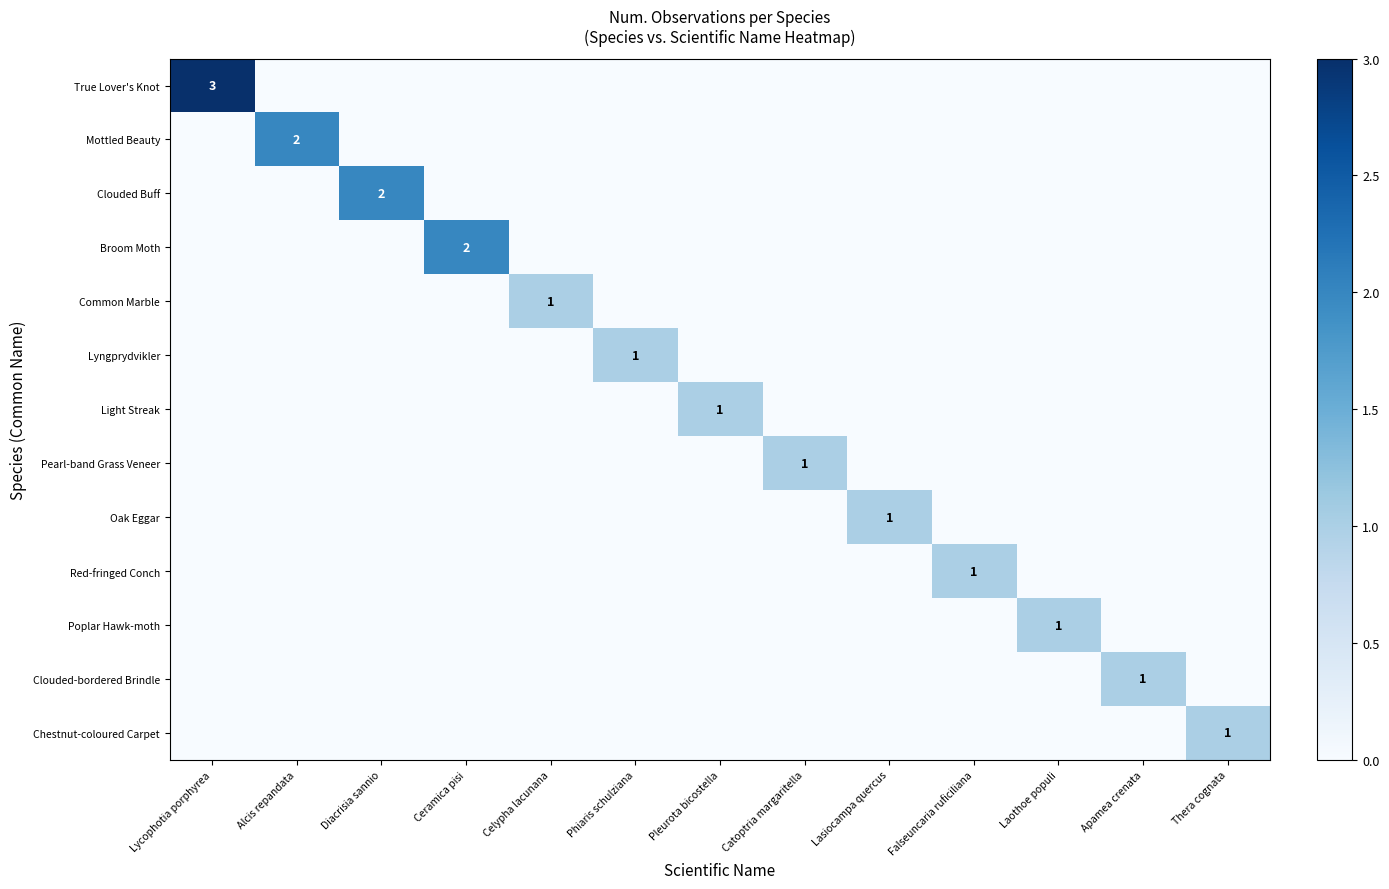

The value of Common Marble at Celypha lacunana is 2. True or false?

False